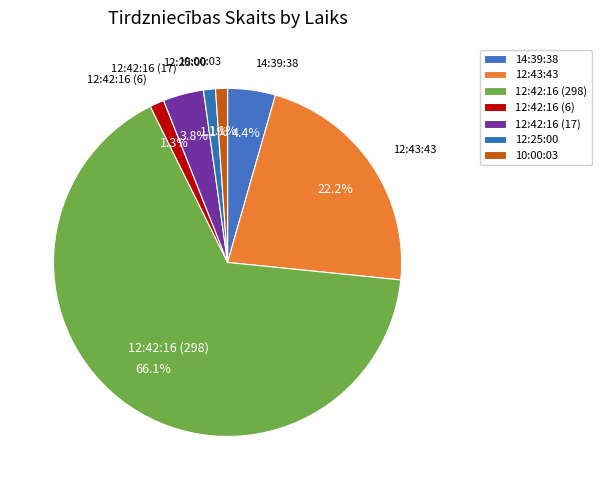

Is 12:42:16 (298) the majority of the pie?

Yes